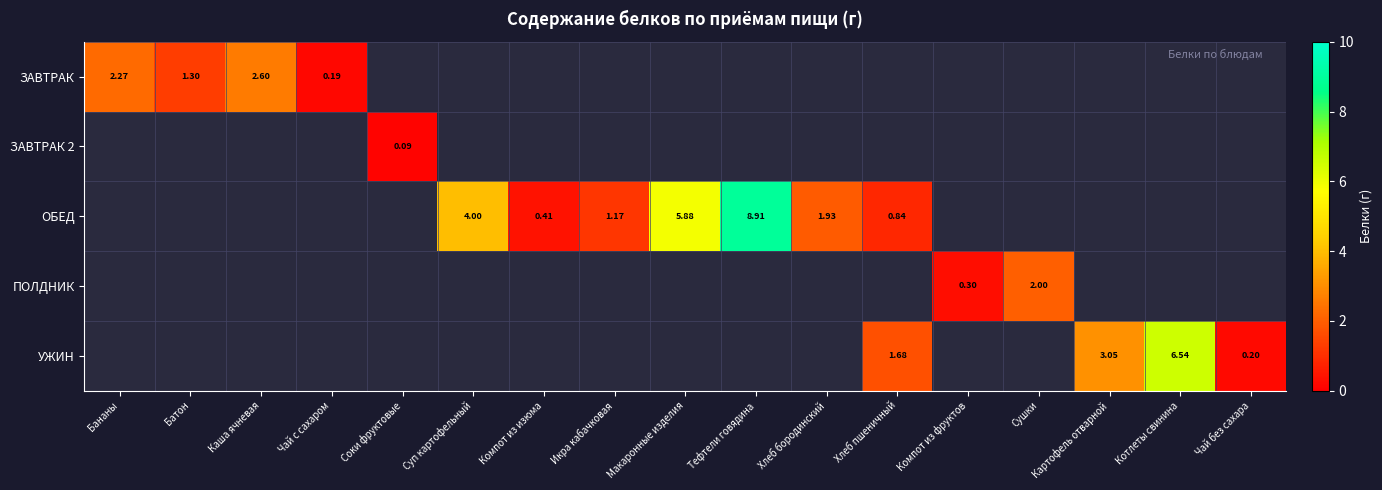

How many values in the ОБЕД series exceed 1?

5